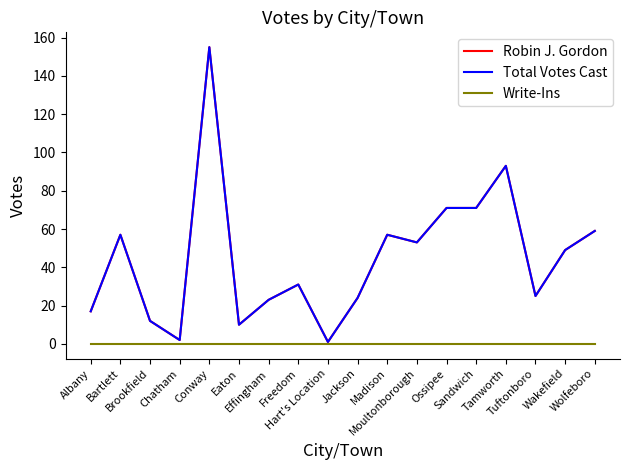

What is the total value across all series at Jackson?

48